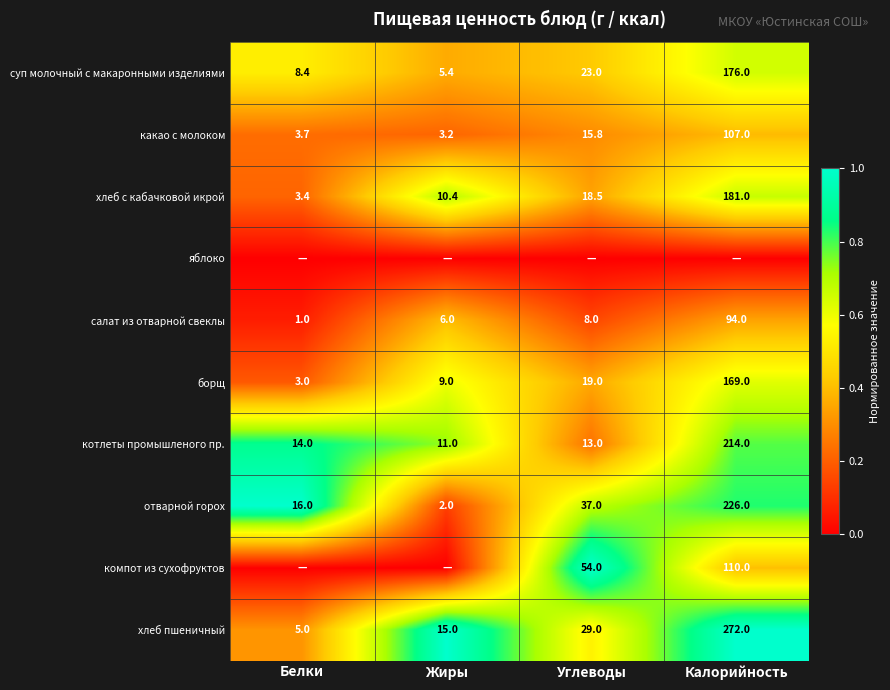

At which label does котлеты промышленого пр. reach its peak?

Калорийность